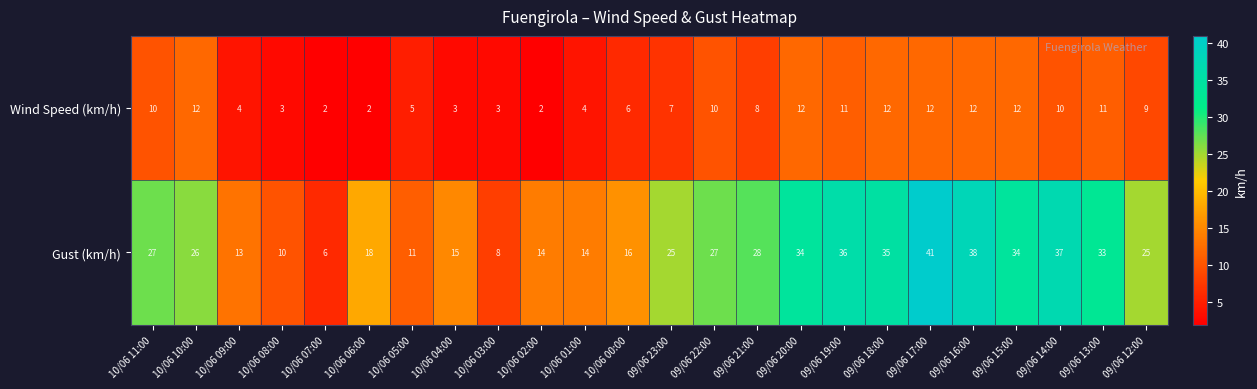

Which series has the widest spread of values?

Gust (km/h)